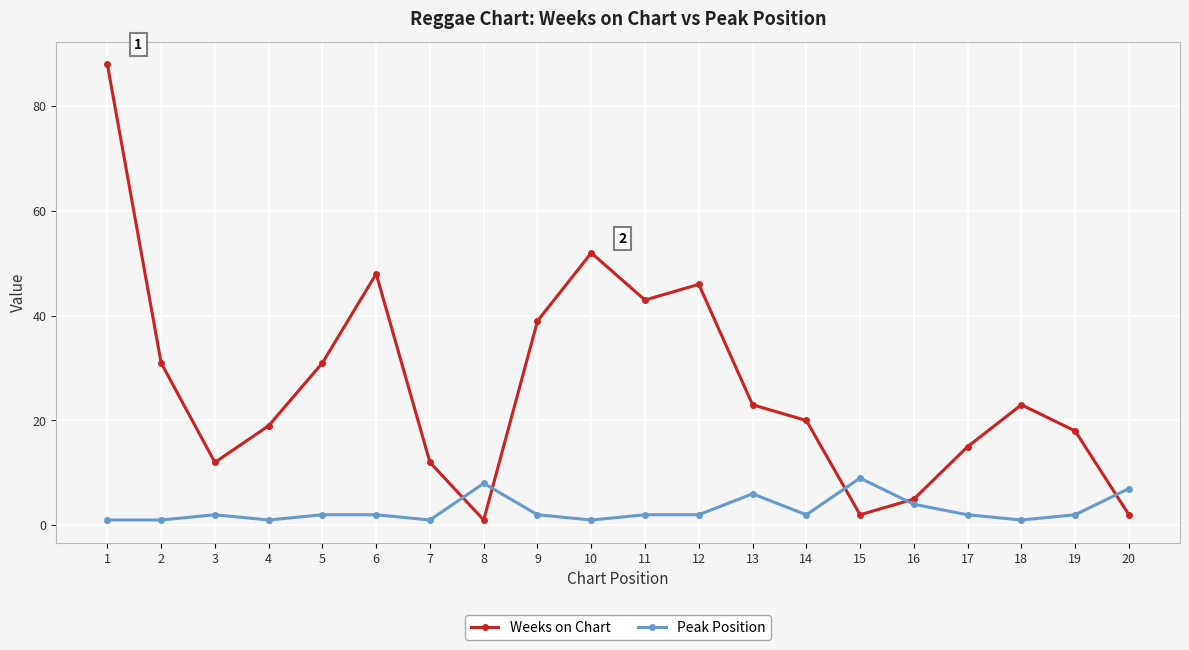

Count the number of categories in the chart.

20